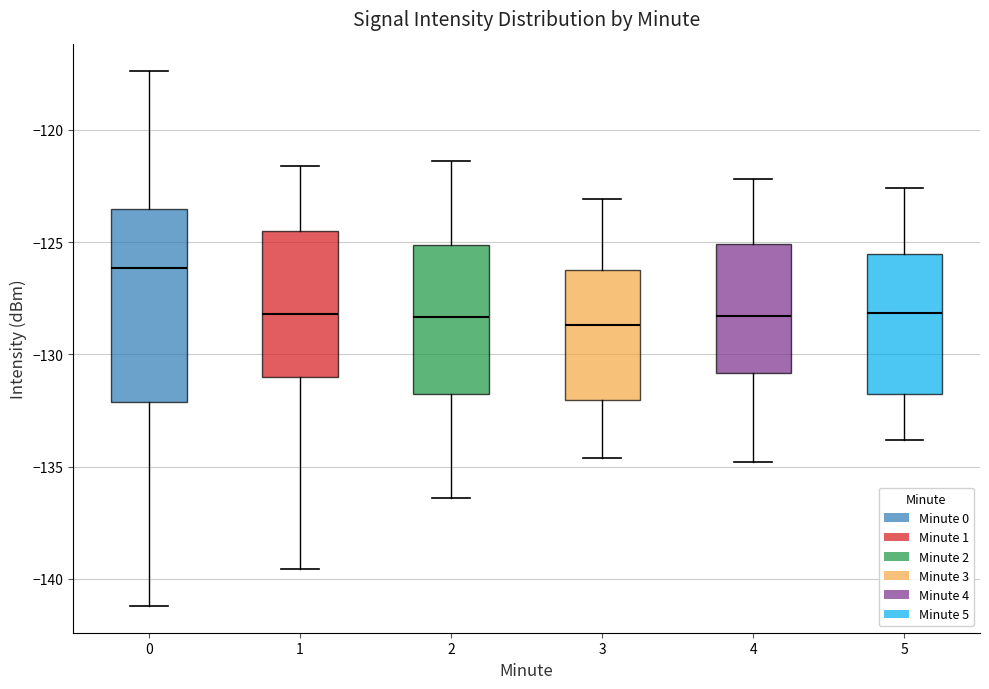

Which box's median line is the highest?

0